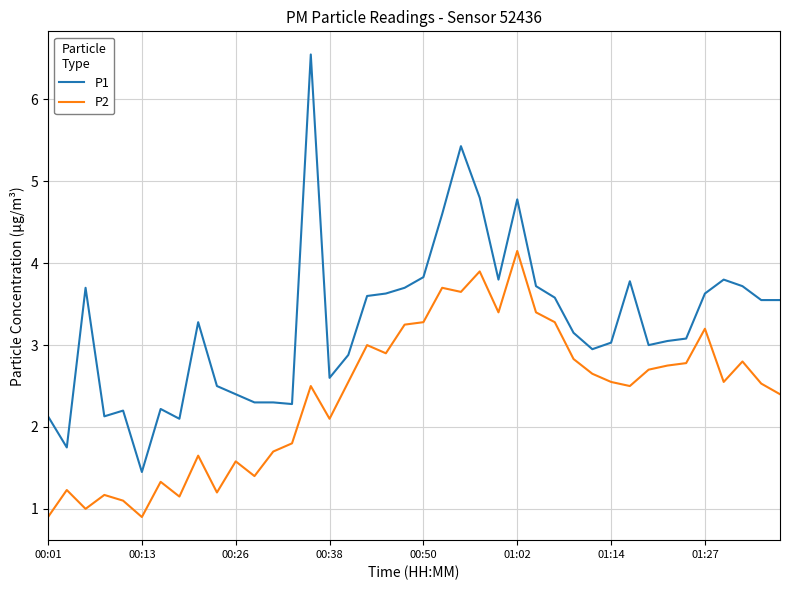

Rank the series by their maximum value, from lowest to highest.

P2, P1